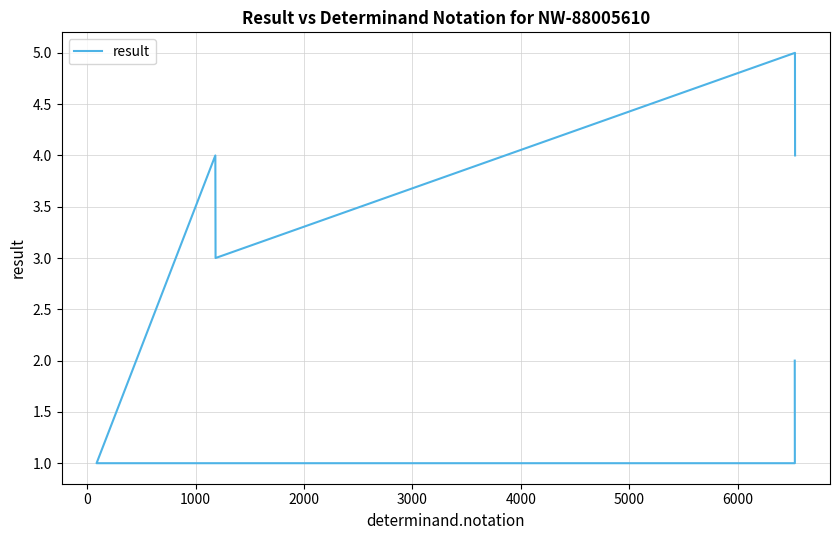

How many series are shown in this chart?

1